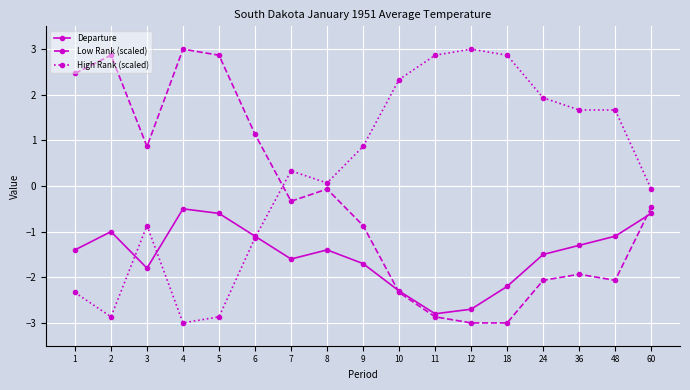

What is the sum of all High Rank (scaled) values?

4.5